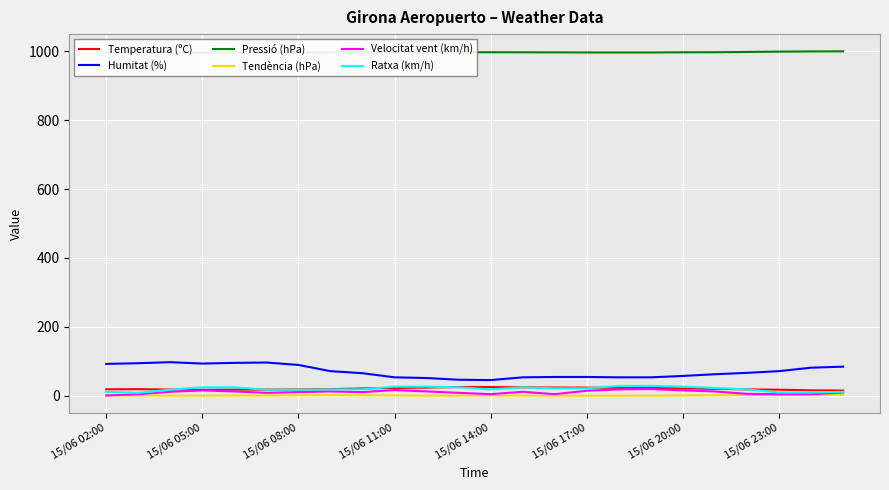

How many data points in Temperatura (ºC) are above 19?

12